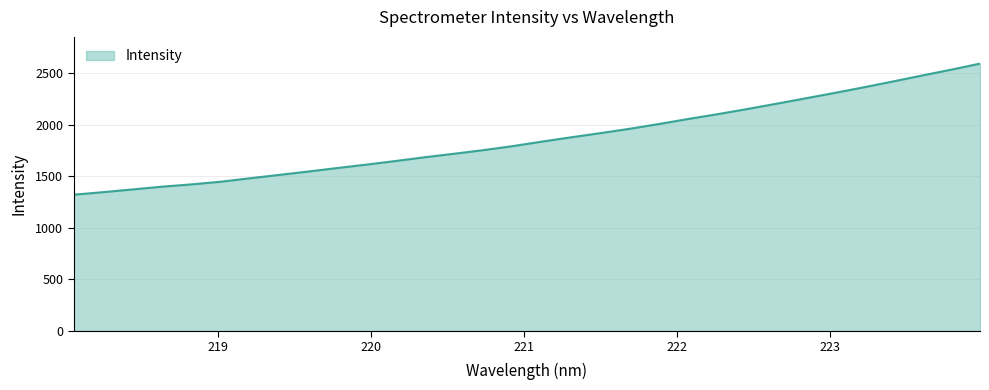

What is the difference between the maximum and minimum values?

1270.8